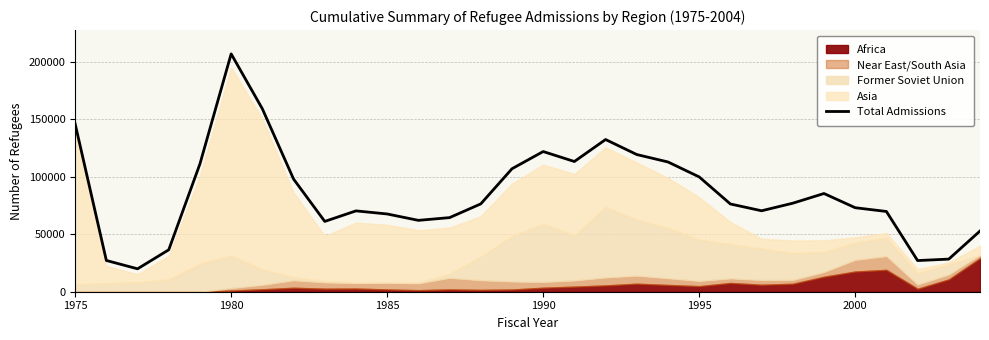

Reading left to right, what are all the values shown in this chart?

146158	27206	19946	36507	111363	207116	159252	98096	61218	70393	67704	62146	64528	76483	107070	122066	113389	132531	119448	112981	99974	76403	70488	77080	85525	73147	69886	27131	28403	52873